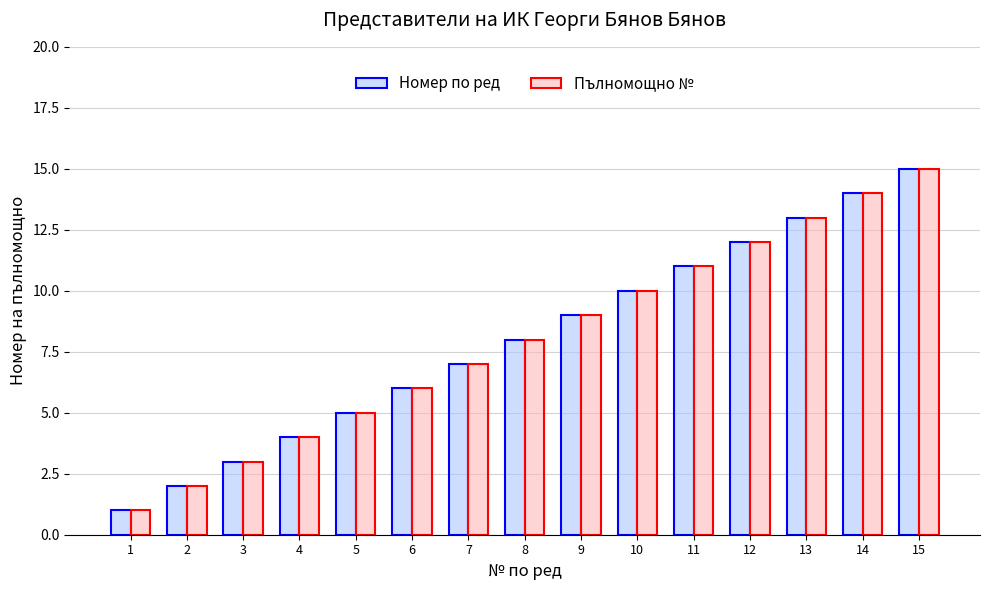

At which label does Пълномощно № reach its peak?

15